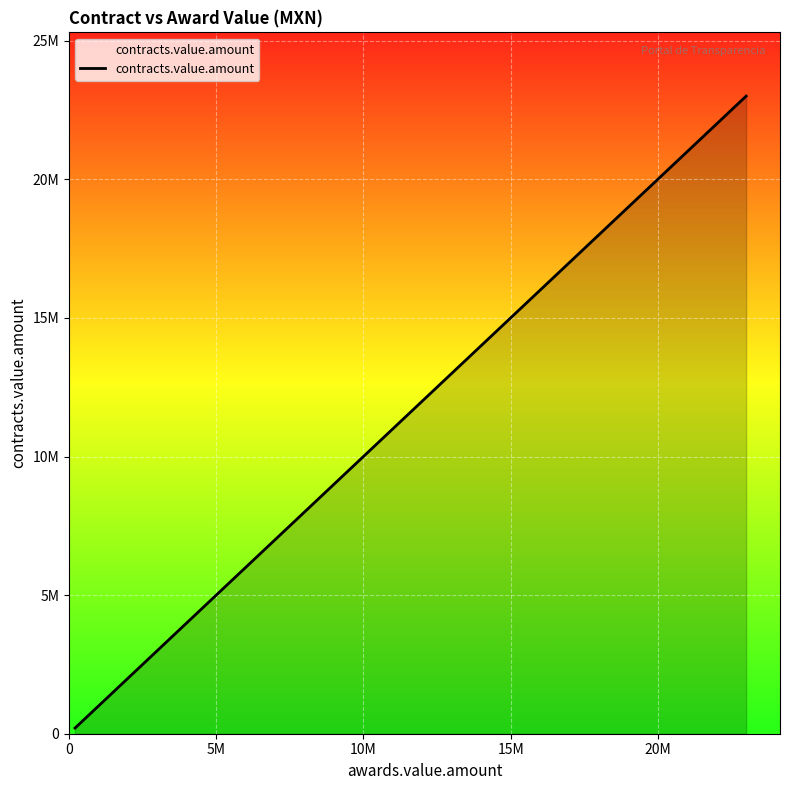

How many lines are shown in the chart?

1